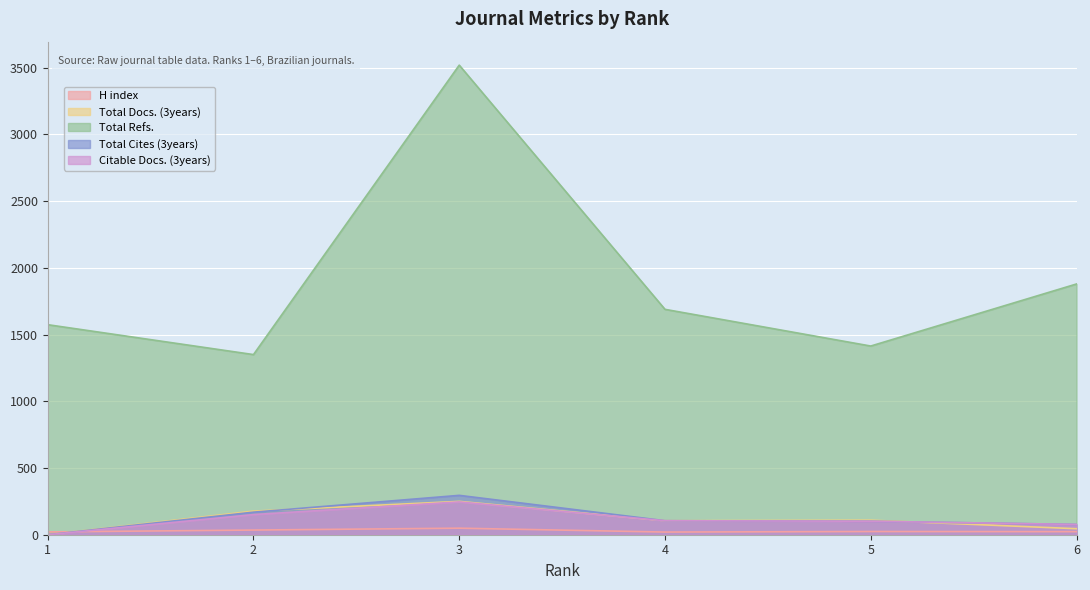

How many interior local peaks does the Total Cites (3years) series have?

1